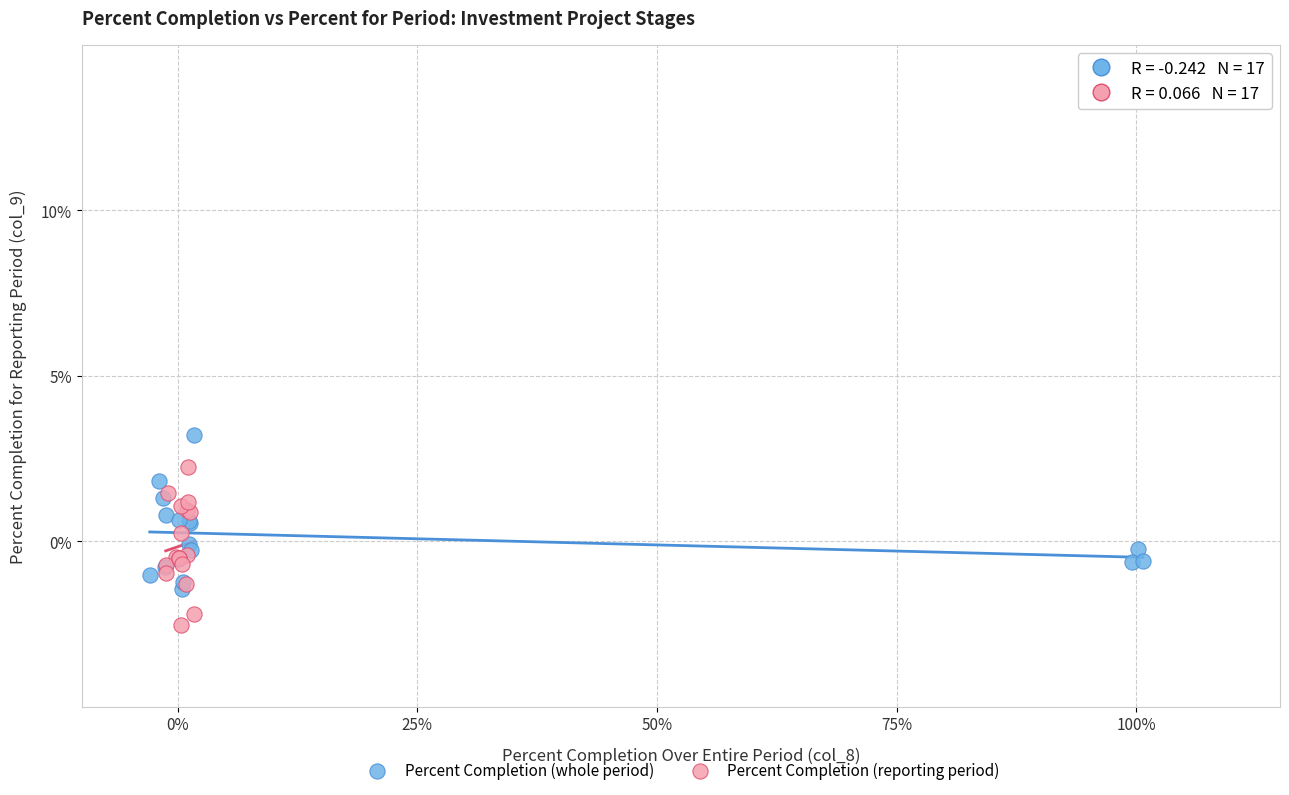

Which series reaches the minimum Y coordinate?

Percent Completion (reporting period)